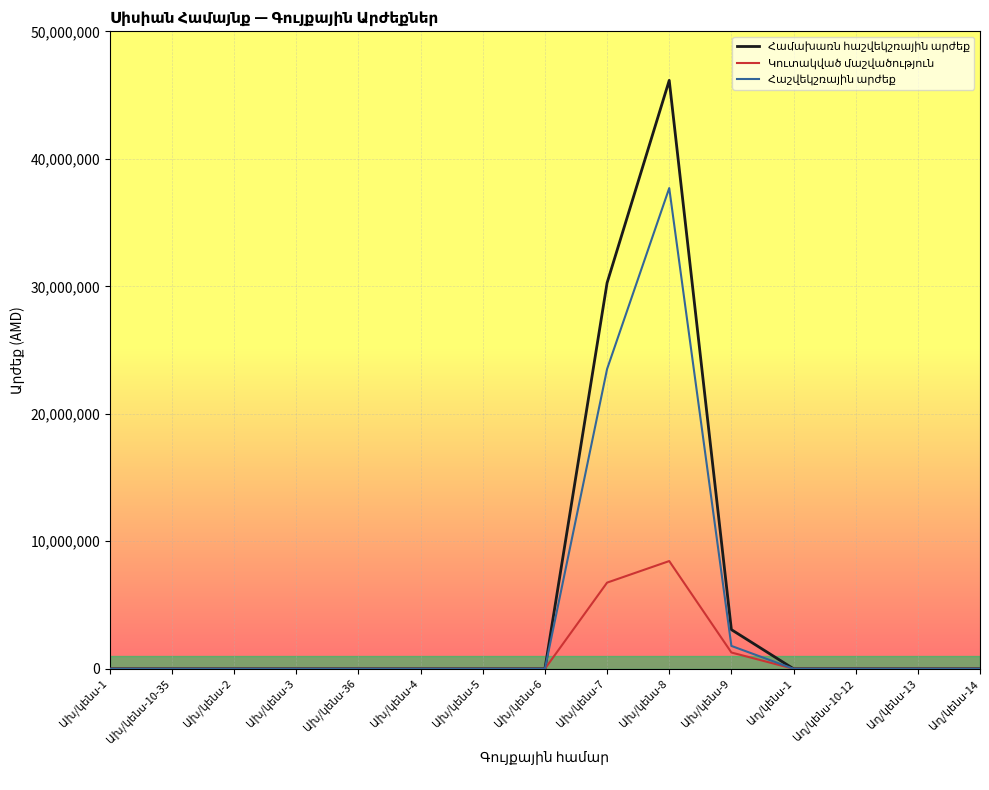

At how many categories does at least one series exceed 32637035?

1